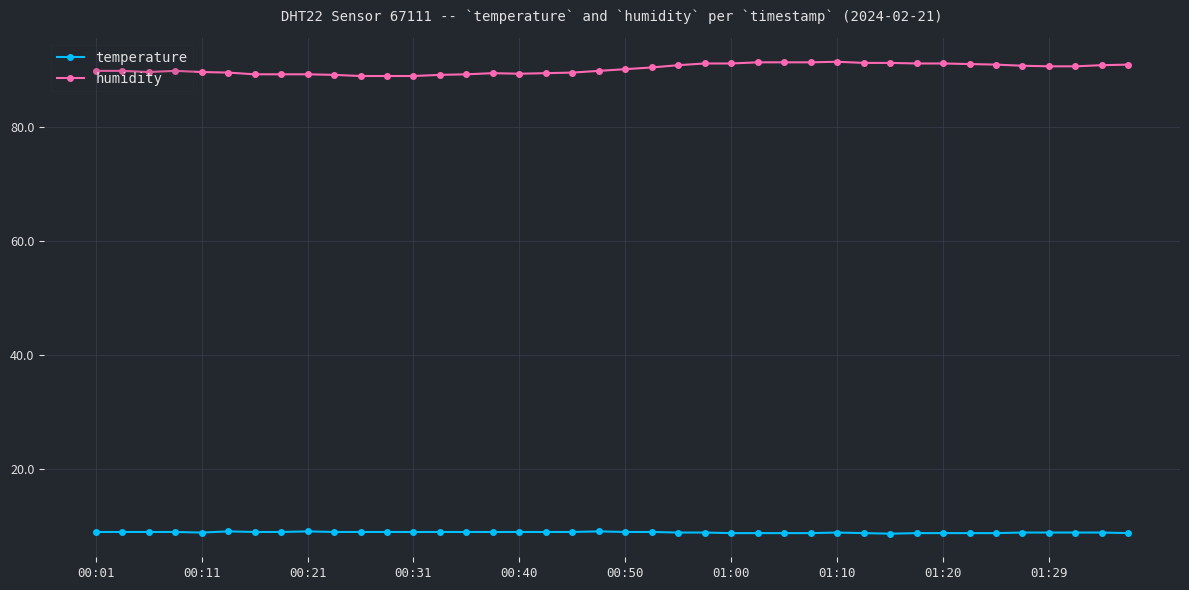

Does the chart have visible grid lines?

Yes